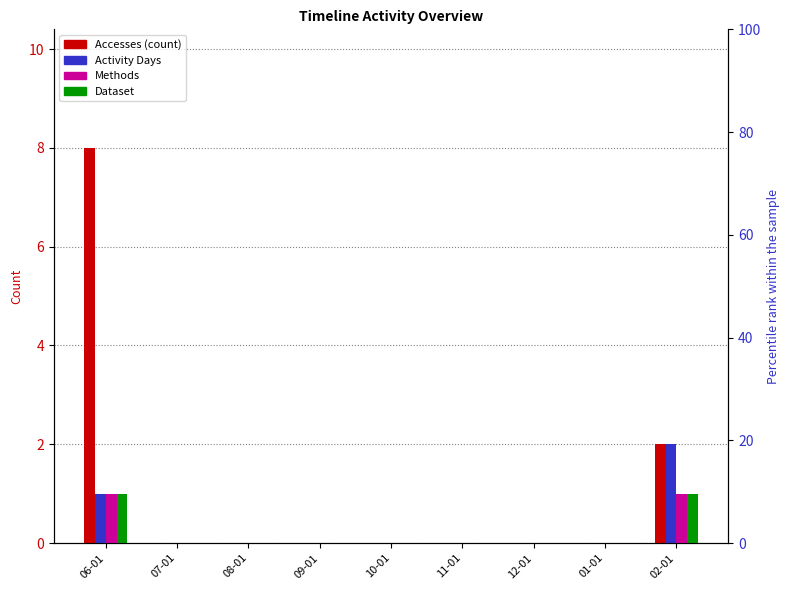

The value of Dataset at 02-01 is 1. True or false?

True